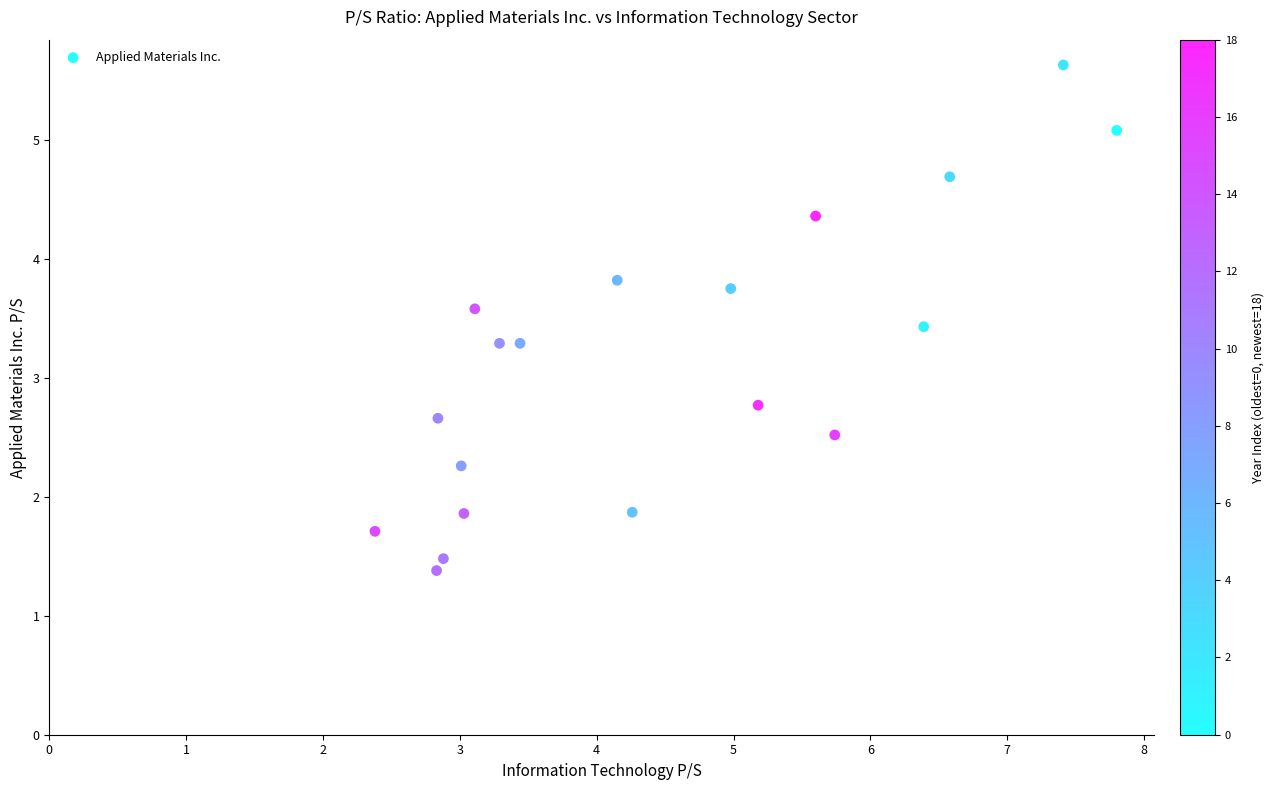

What Y value in the scatter plot is closest to 3?

2.8